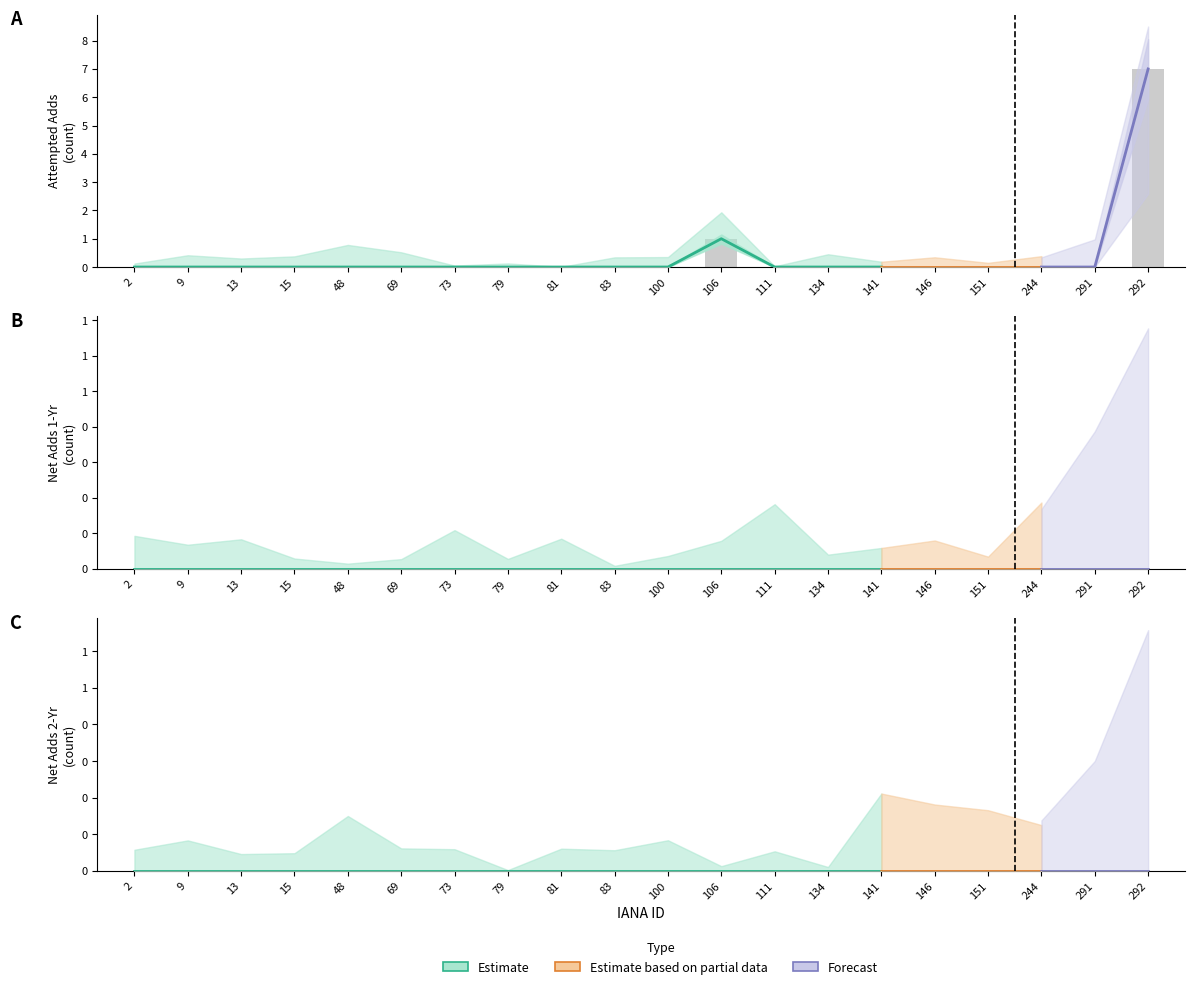

Reading left to right, extract all data points from this chart.

attempted-adds: 0	0	0	0	0	0	0	0	0	0	0	1	0	0	0	0	0	0	0	7
net-adds-1-yr: 0	0	0	0	0	0	0	0	0	0	0	0	0	0	0	0	0	0	0	0
net-adds-2-yr: 0	0	0	0	0	0	0	0	0	0	0	0	0	0	0	0	0	0	0	0